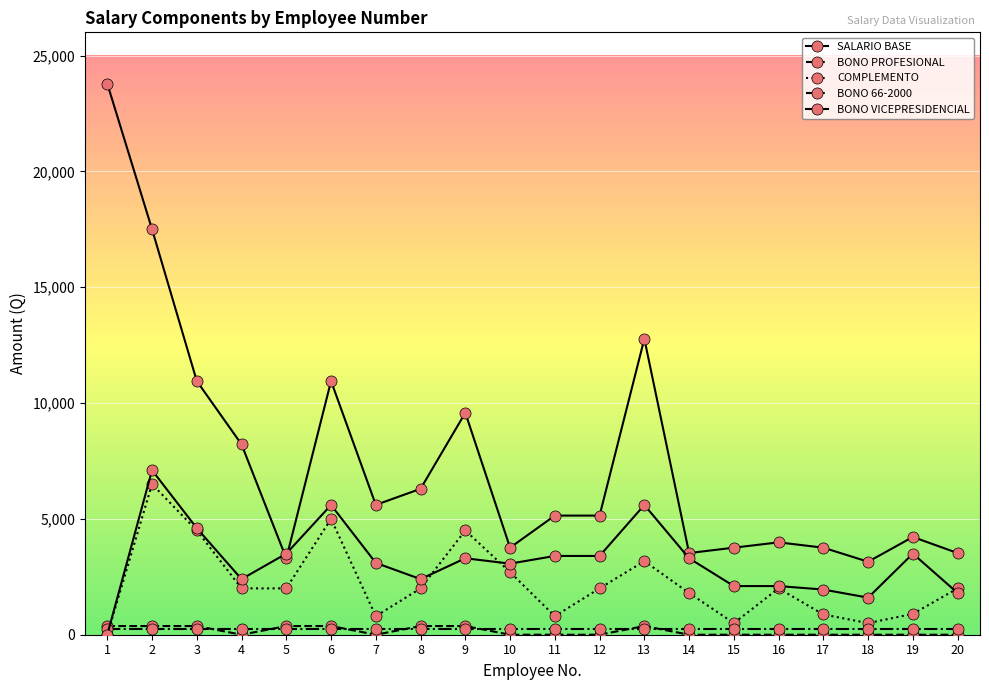

Is this an area chart (filled region under the line)?

No